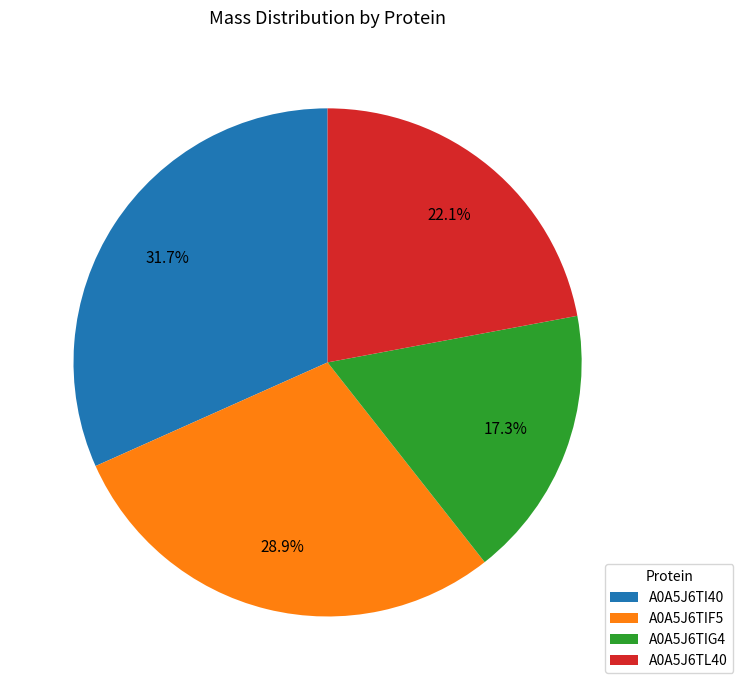

Approximately how many times larger is the value at A0A5J6TIG4 compared to A0A5J6TI40?

0.5